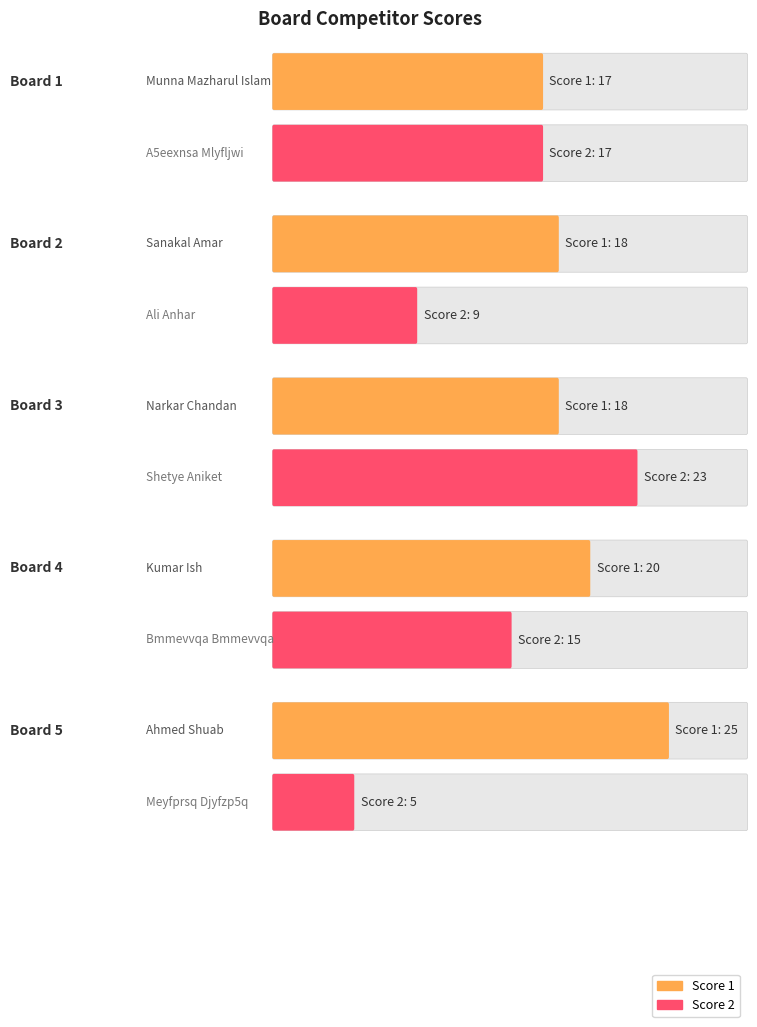

What is the value of the Score 1 bar at the 5th from the left?

25